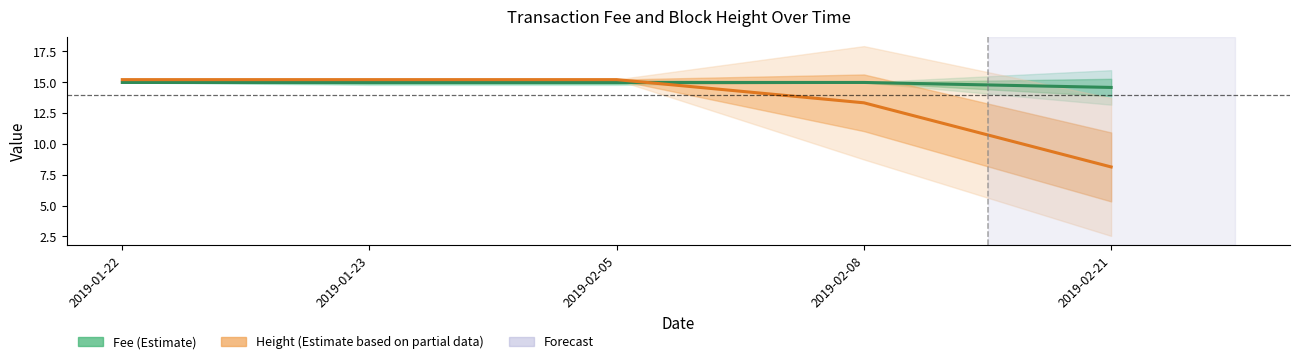

What is the label of the 4th point from the right?

2019-01-23